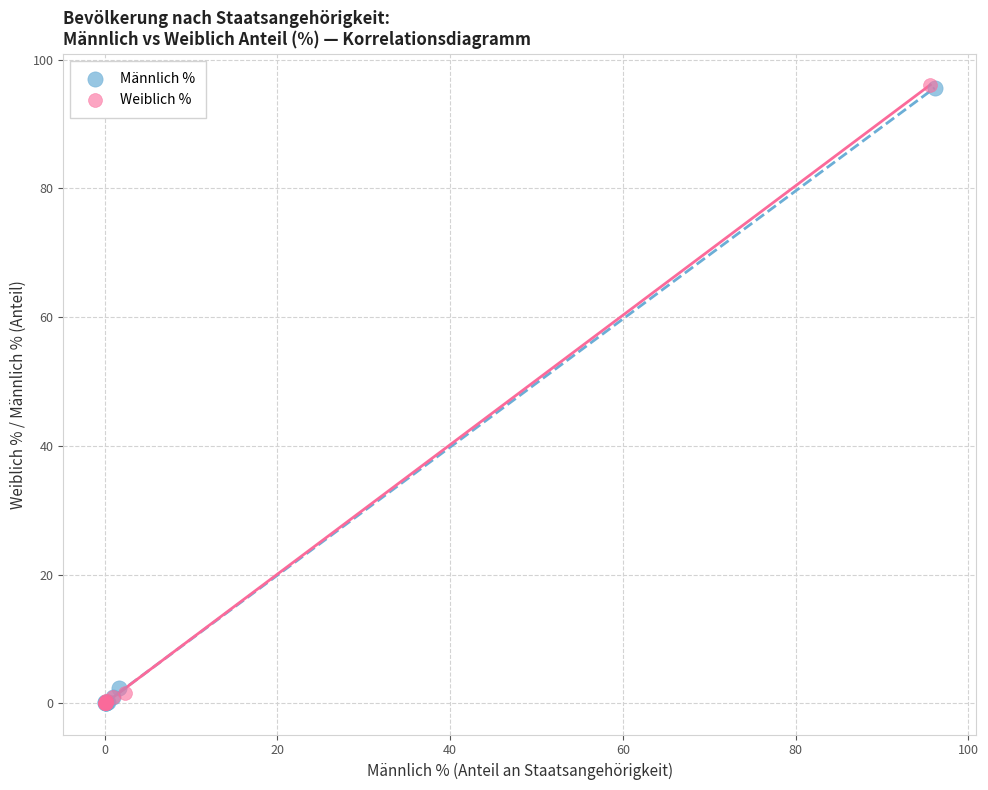

Which series has the widest spread of Y values?

Weiblich %